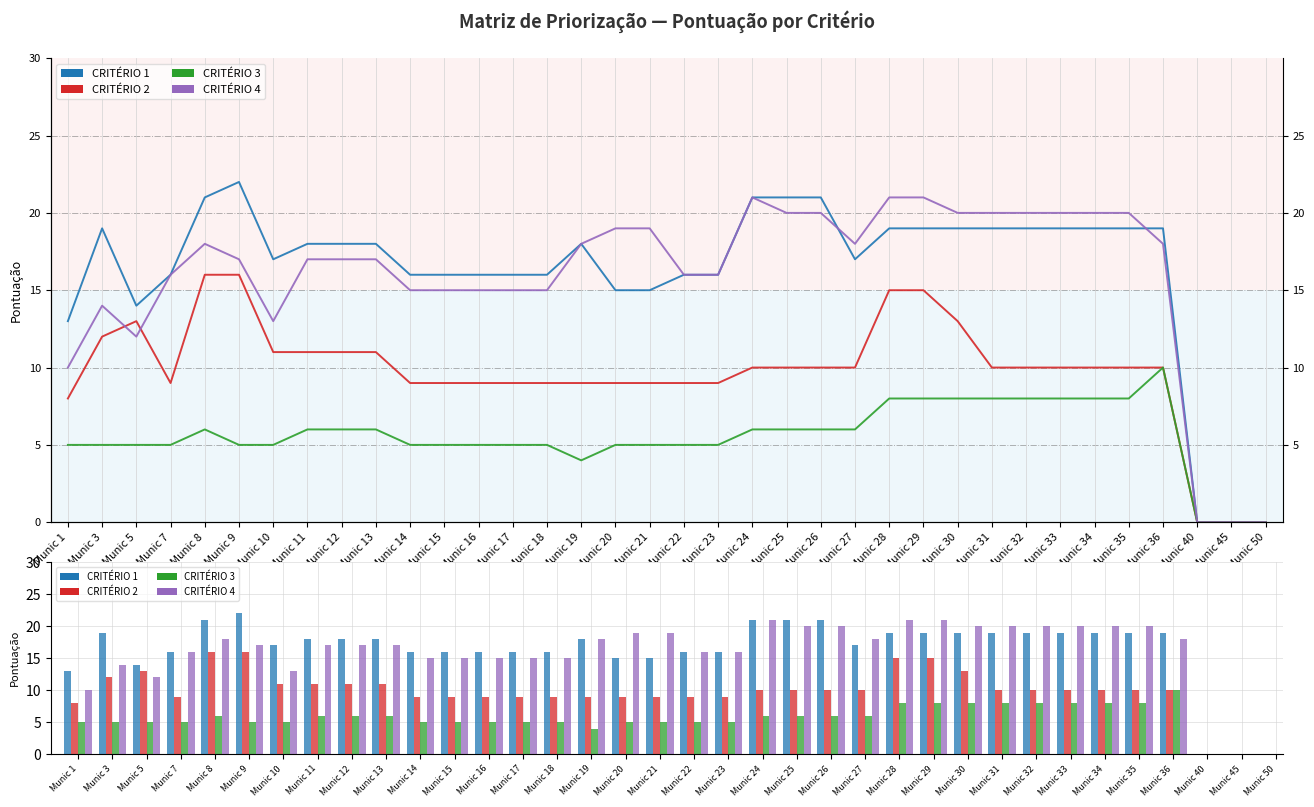

How many bars are there in each group?

4